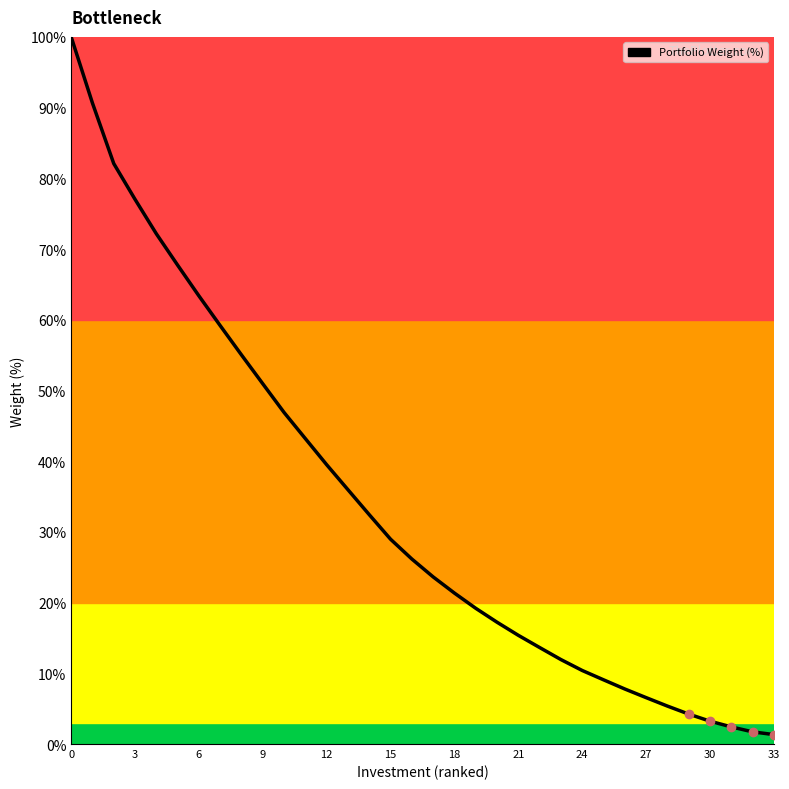

What is the difference between the maximum and minimum values?

98.7